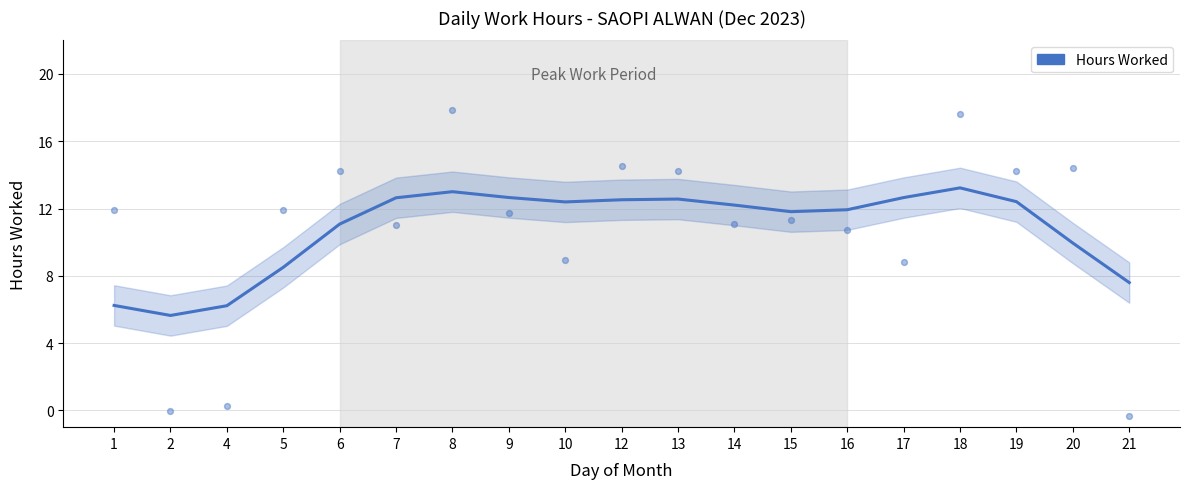

Between 12 and 5, which is larger?

12